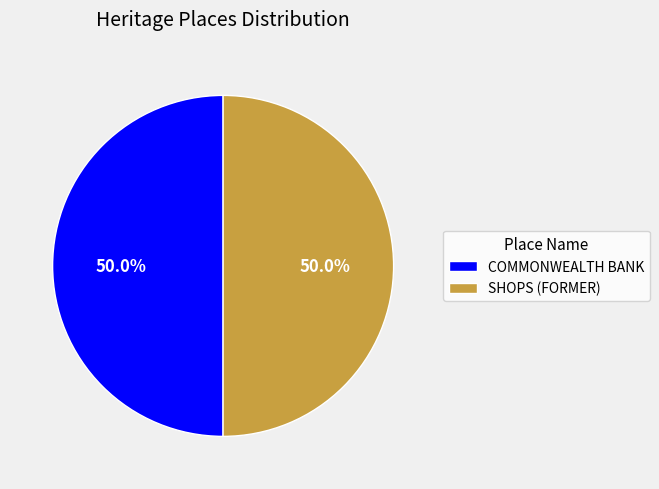

Combined, do COMMONWEALTH BANK and SHOPS (FORMER) account for over 50%?

Yes